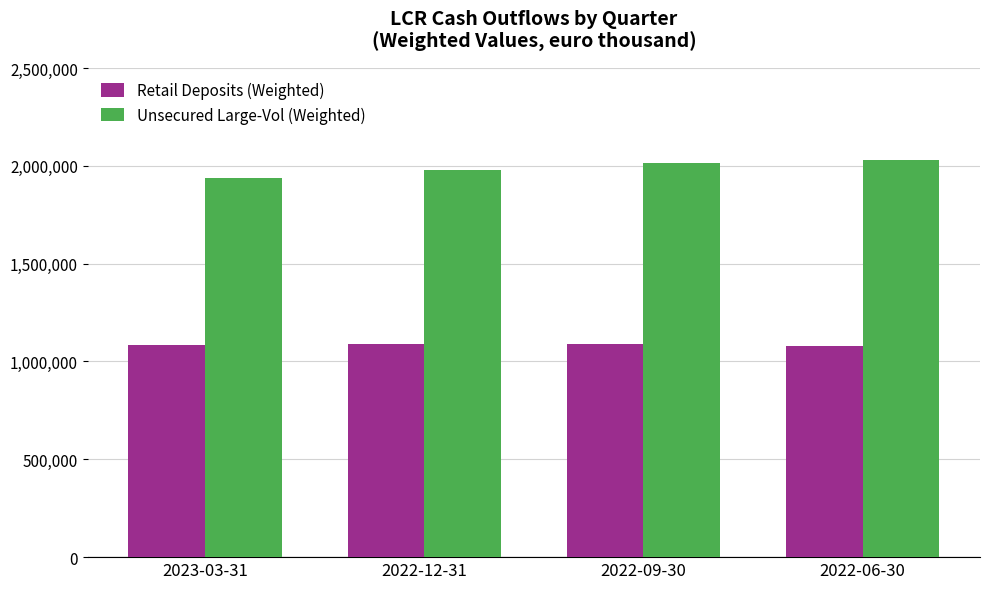

What is the label of the 3rd bar from the right?

2022-12-31